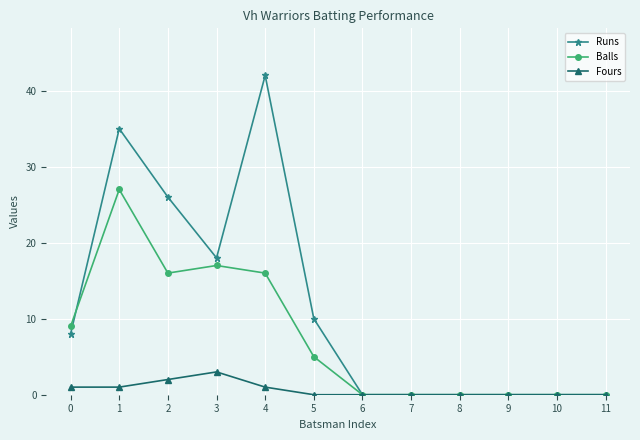

What is the highest value of the Balls series?

27